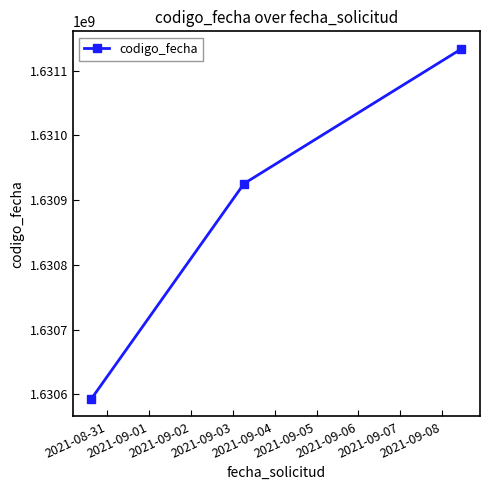

What is the sum of all values?

4892651626